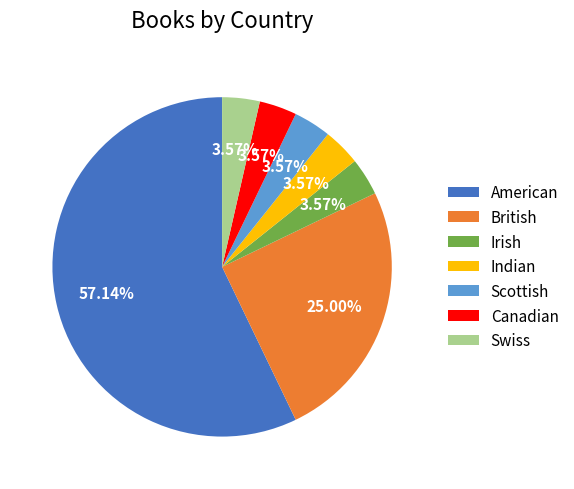

What is the total percentage of Irish and American?

60.7%